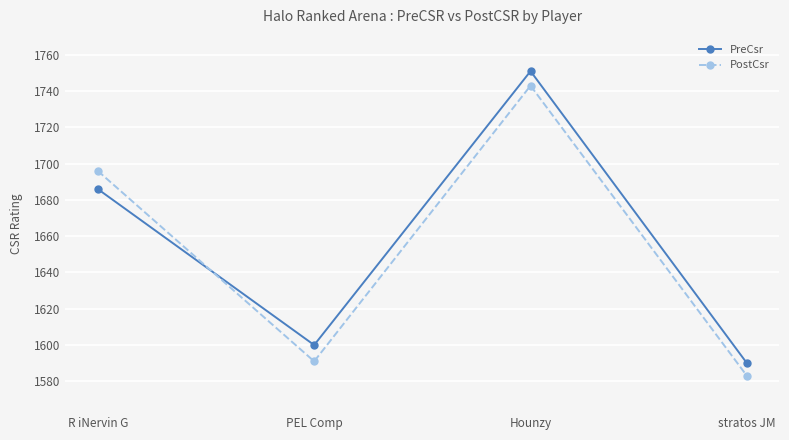

At which label is PostCsr closest to 1663?

R iNervin G